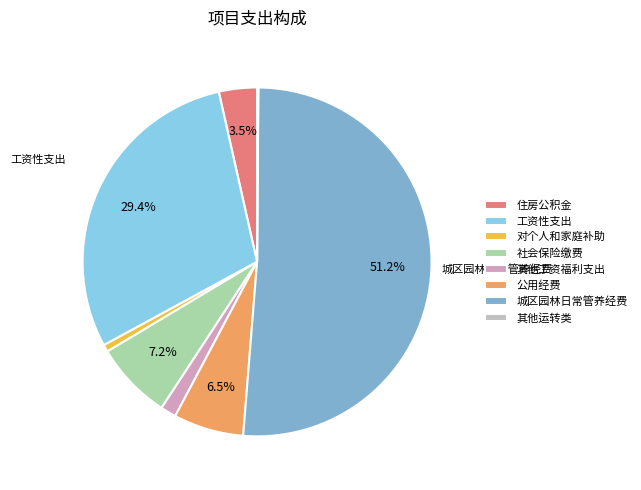

What is the change in value from 工资性支出 to 公用经费?

-591.6